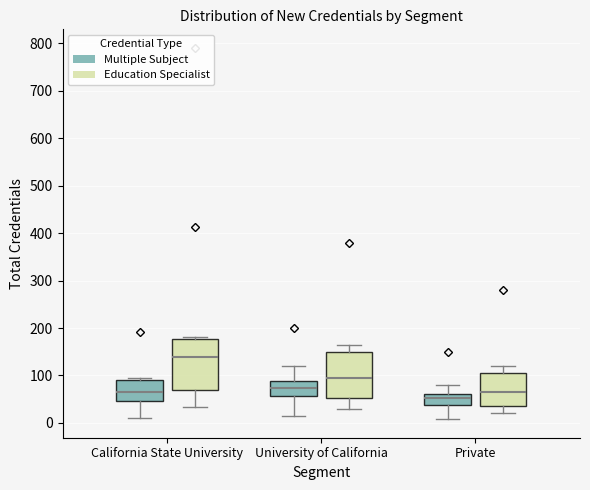

Which box is the tallest, from its lower edge to its upper edge?

California State University (Education Specialist)